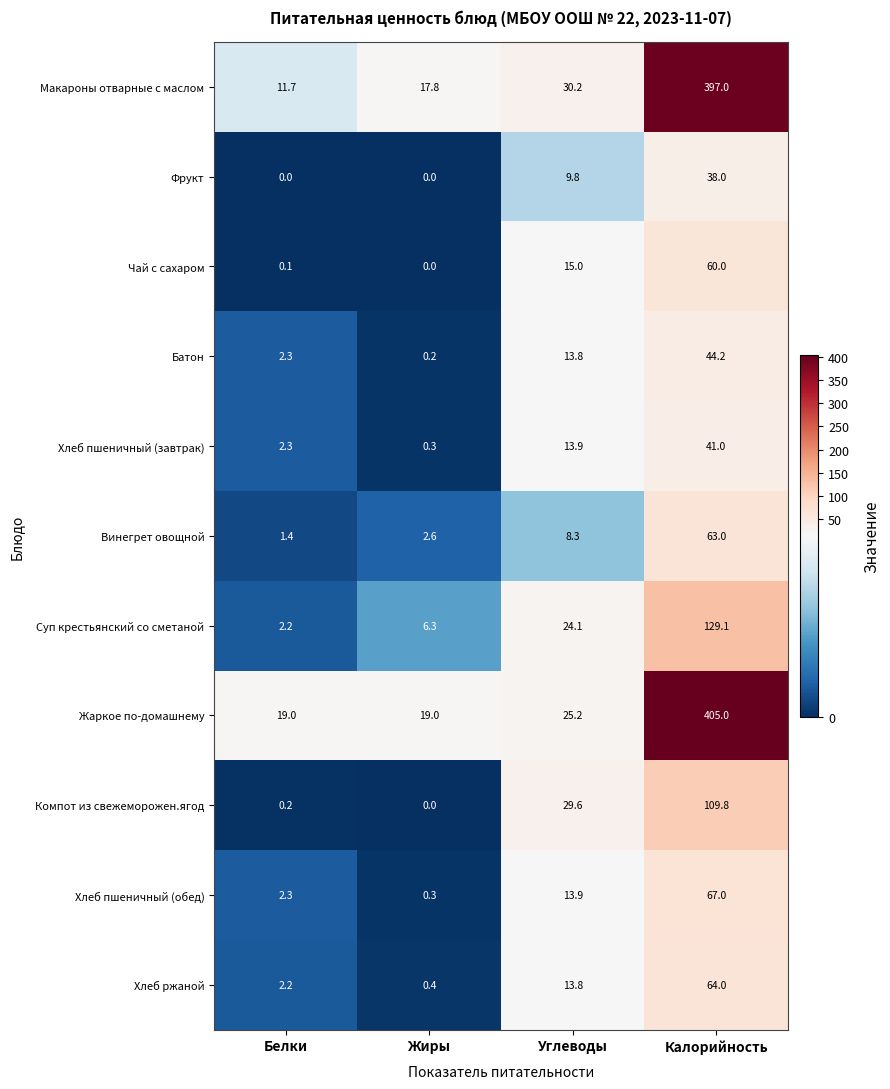

What is the spread (max minus min) of values at Белки?

19.0